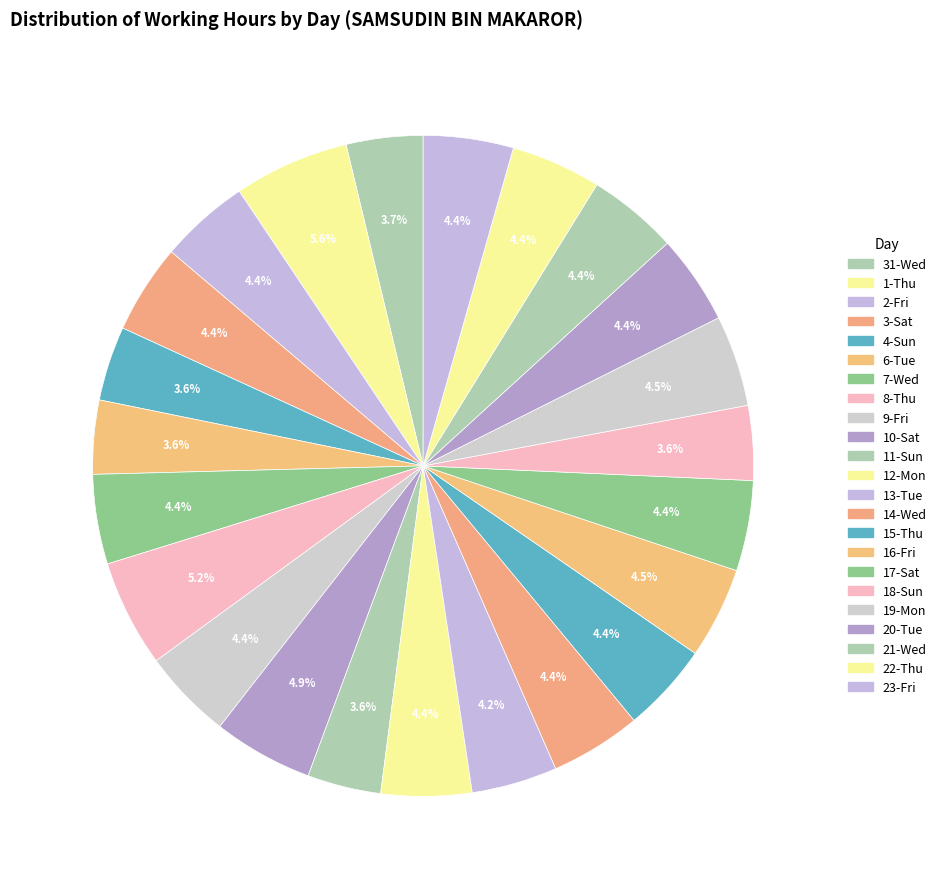

Count the number of slices in the pie.

23